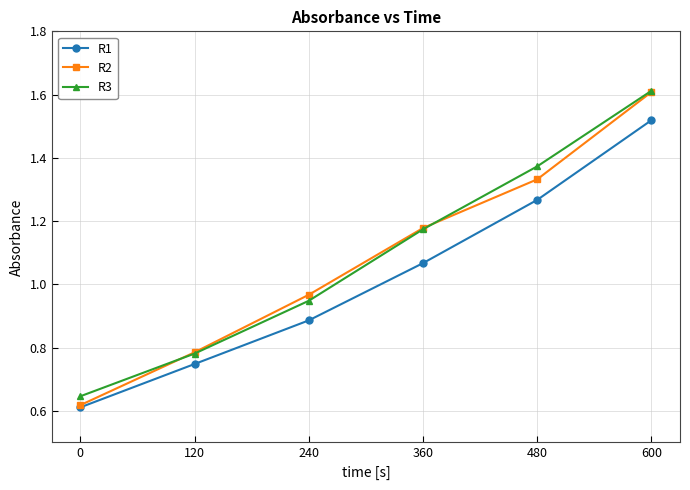

Which series has the widest spread of values?

R2